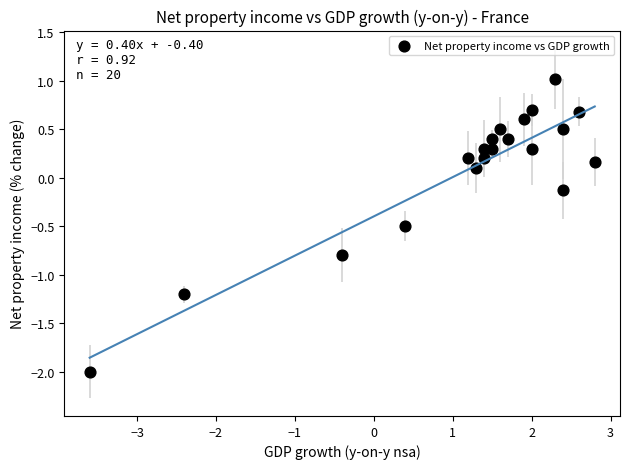

What is the range of X values (max minus min)?

6.4